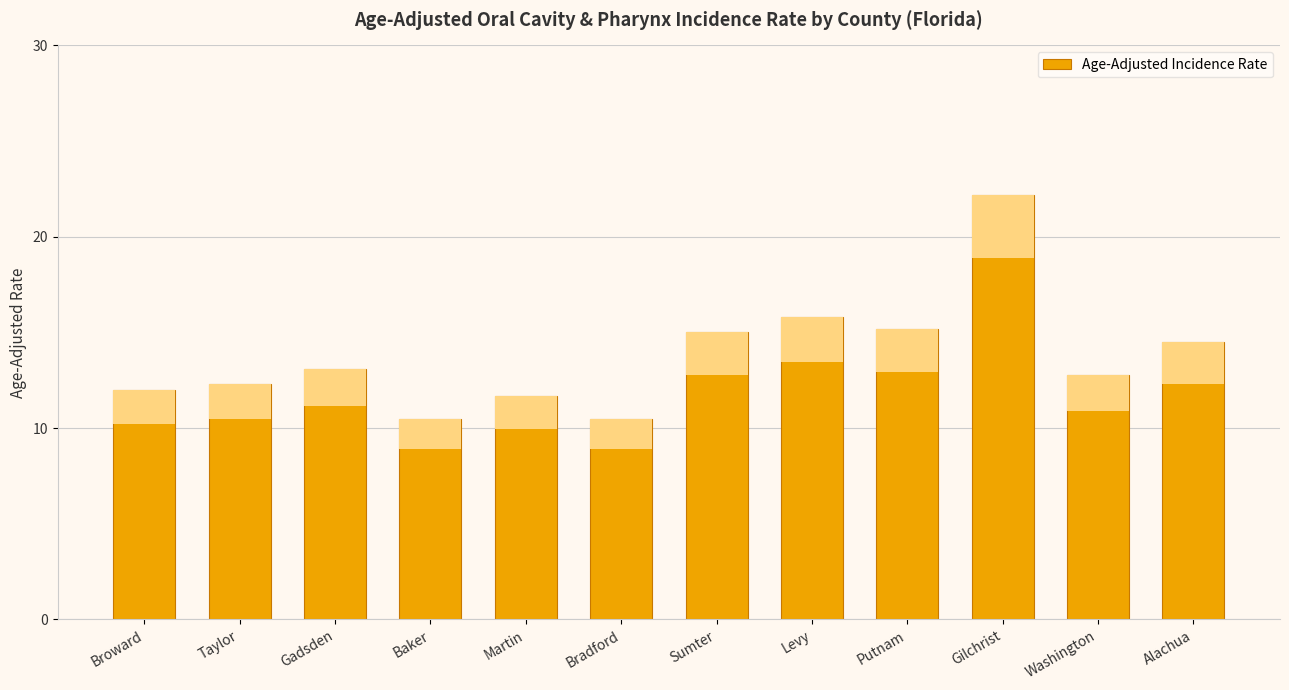

What is the label of the 11th bar from the left?

Washington